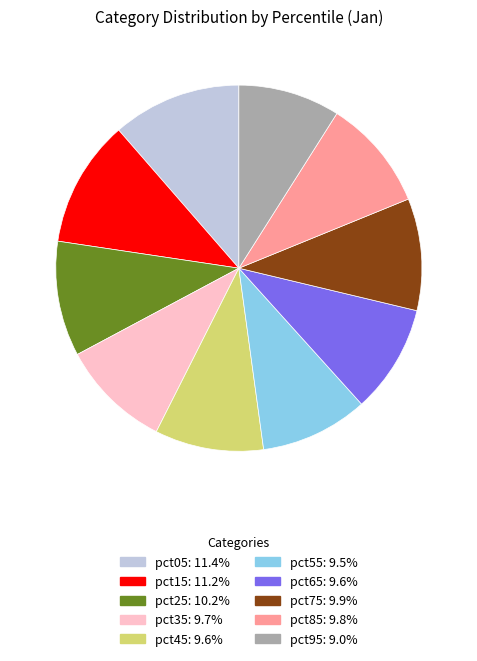

What is the smallest slice in the pie chart?

pct95